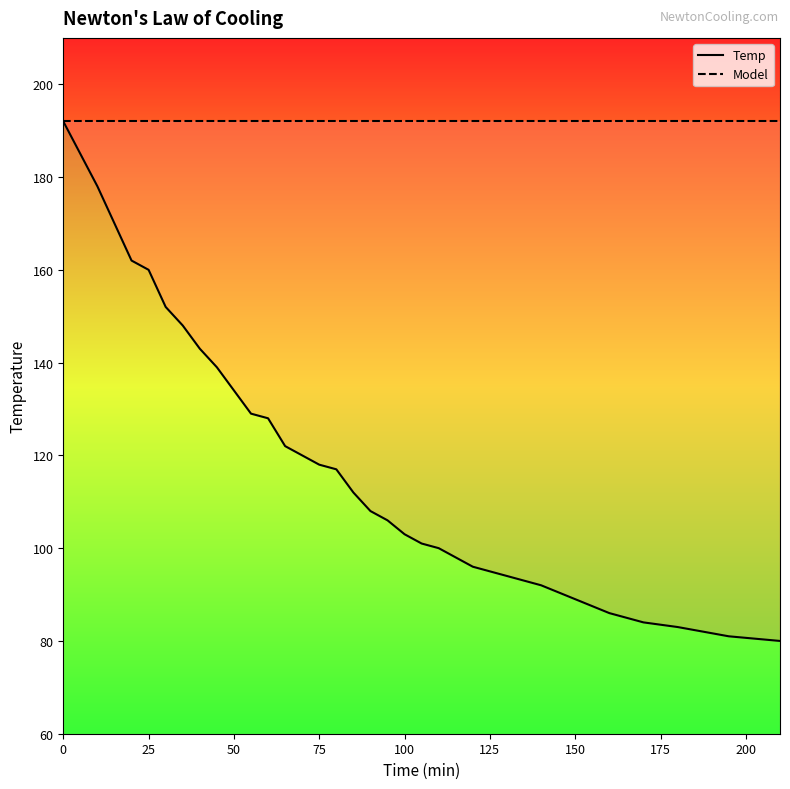

How many lines are shown in the chart?

2